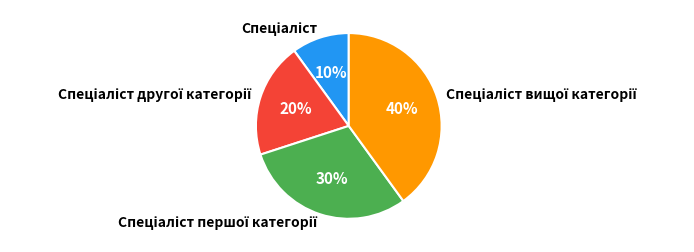

To the nearest percent, what is the difference between the largest and smallest slice percentages?

30%